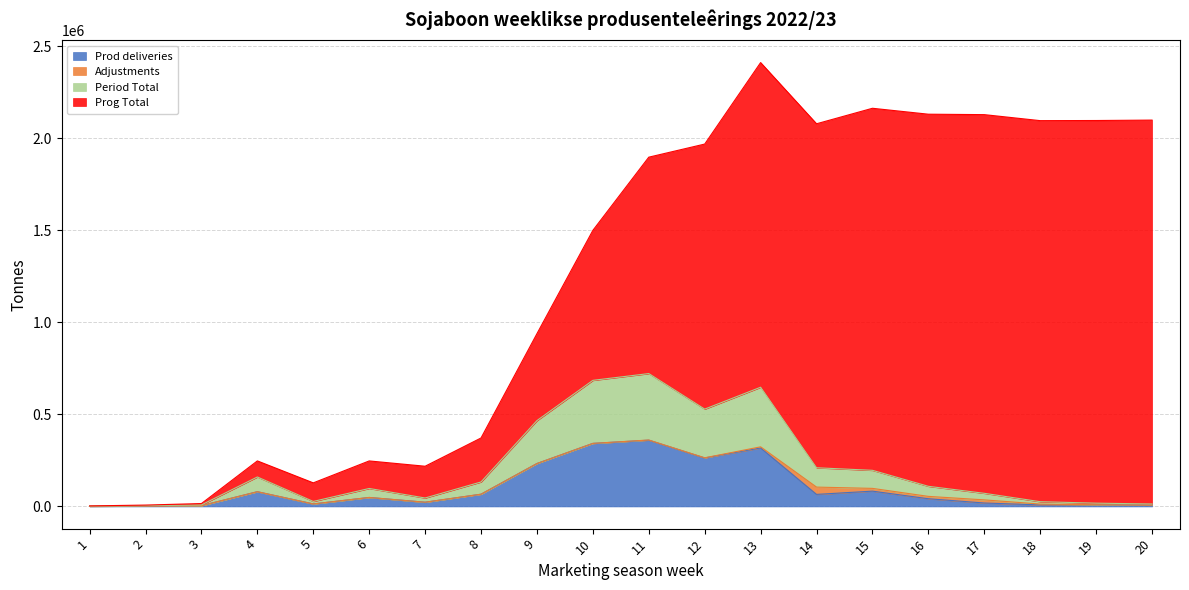

What is the value of the Prod deliveries point at the 4th from the left?

80023